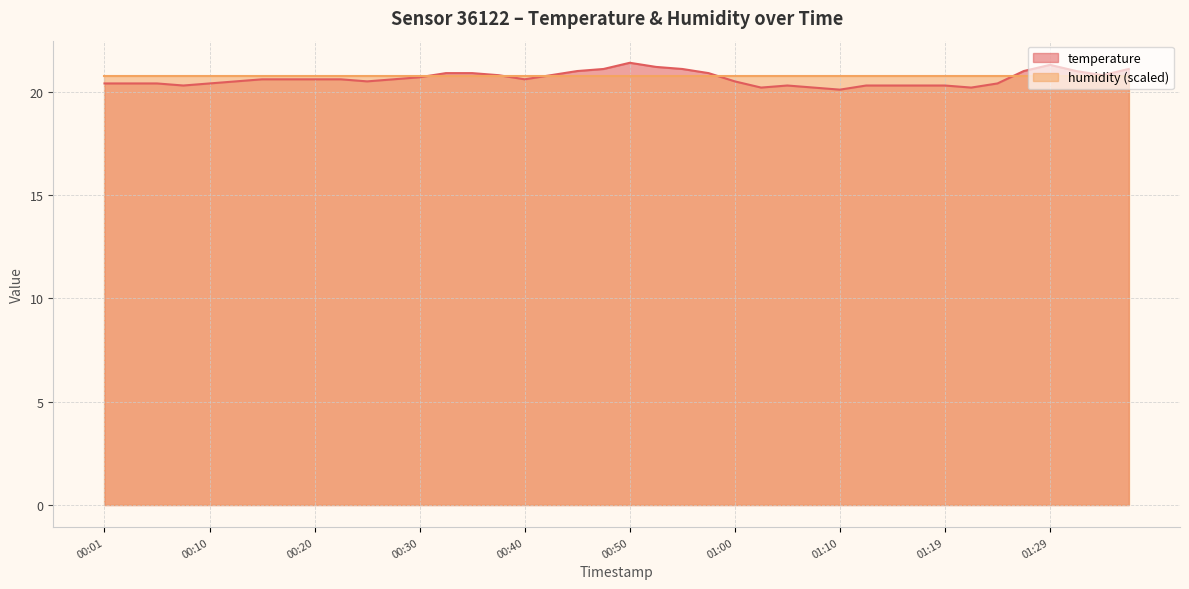

What is the label of the 30th point from the right?

00:25